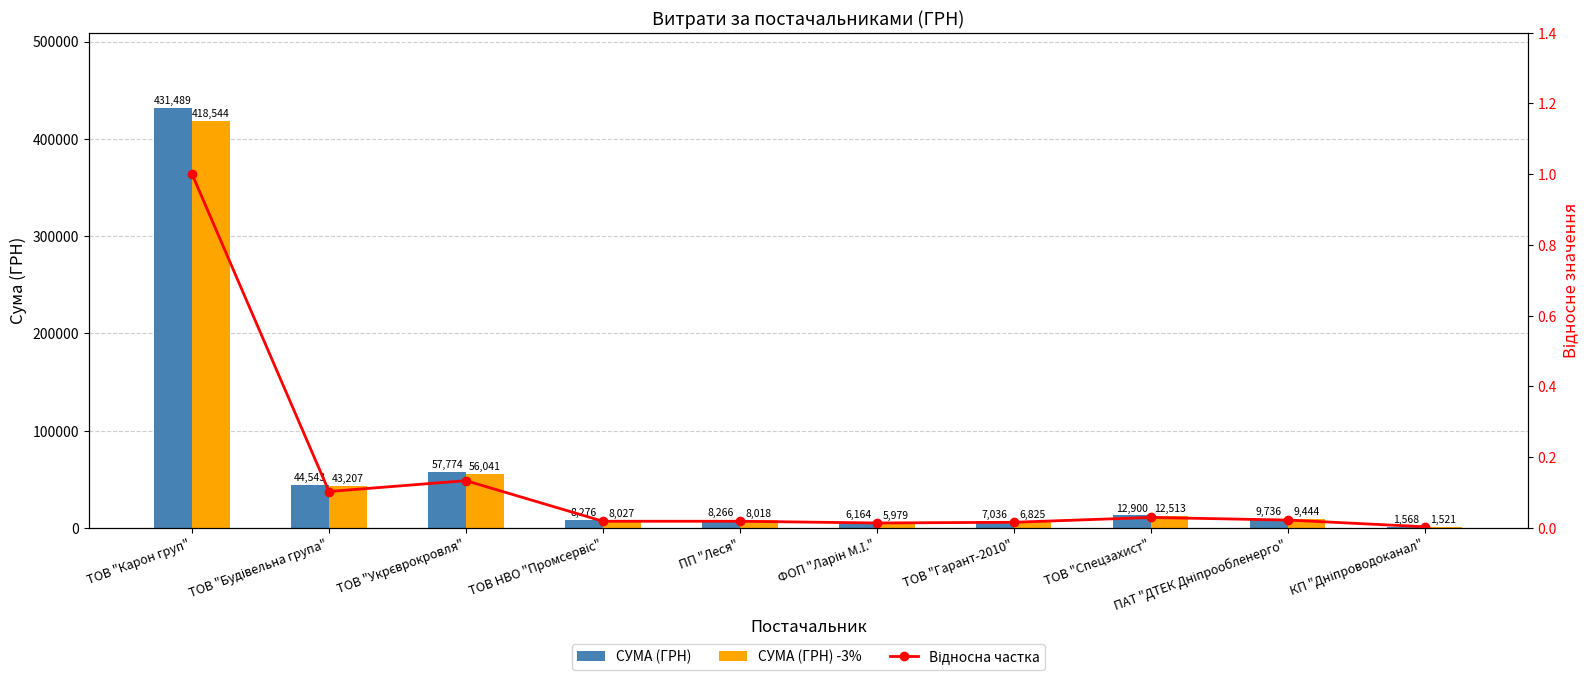

Between ПАТ "ДТЕК Дніпрообленерго" and ТОВ "Укрєврокровля", which is larger?

ТОВ "Укрєврокровля"